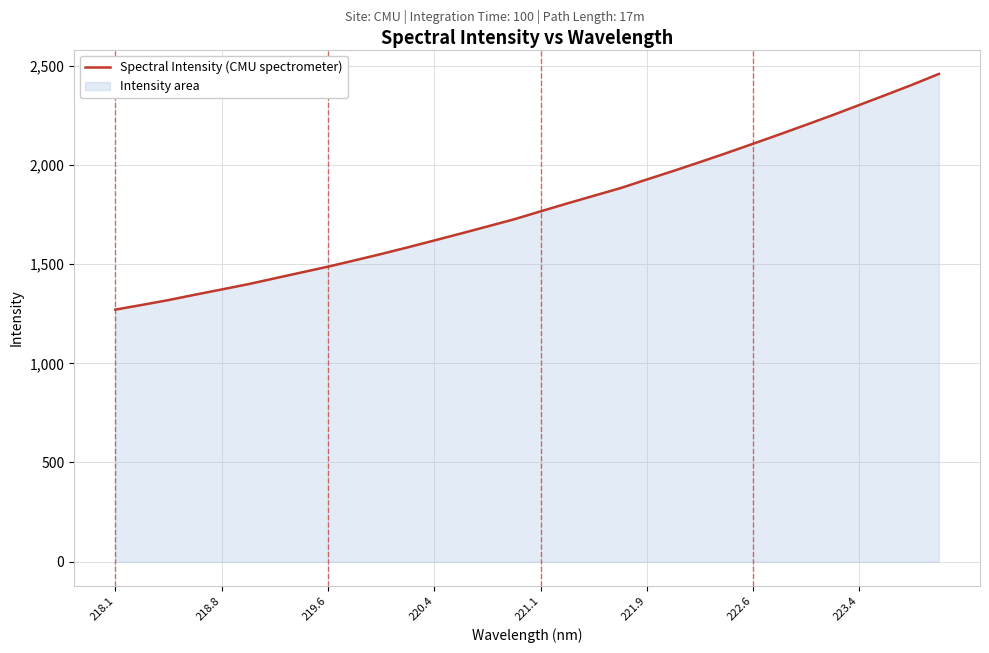

True or false: there are more than 0 points higher than both neighbors.

False